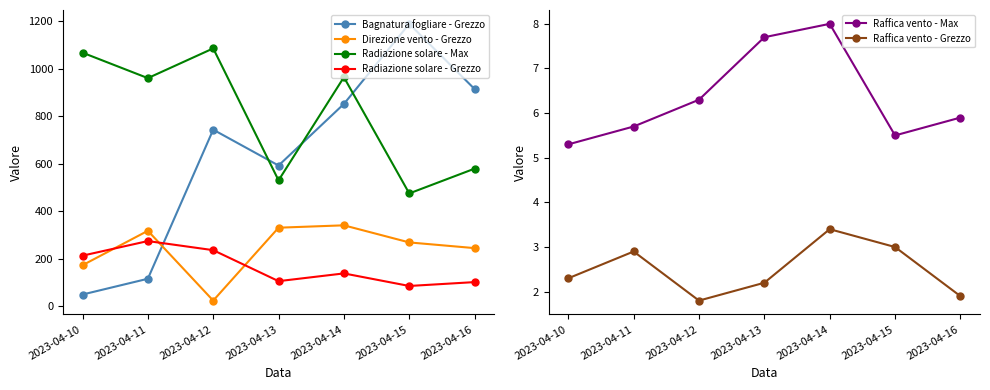

What are all the series names shown in the legend?

Bagnatura fogliare - Grezzo, Direzione vento - Grezzo, Radiazione solare - Max, Radiazione solare - Grezzo, Raffica vento - Max, Raffica vento - Grezzo